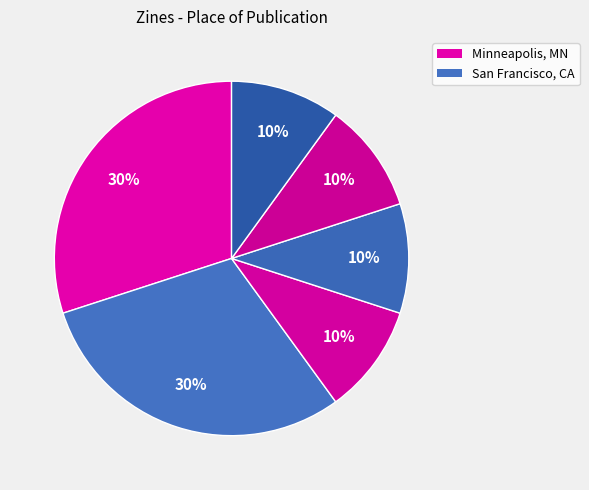

Count the number of slices in the pie.

6